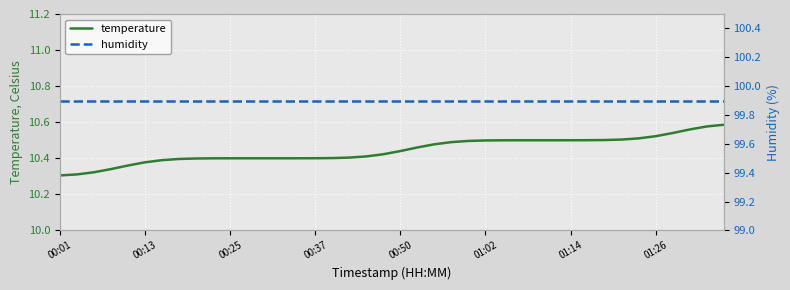

At 00:25, list the series in order from smallest to largest.

temperature, humidity